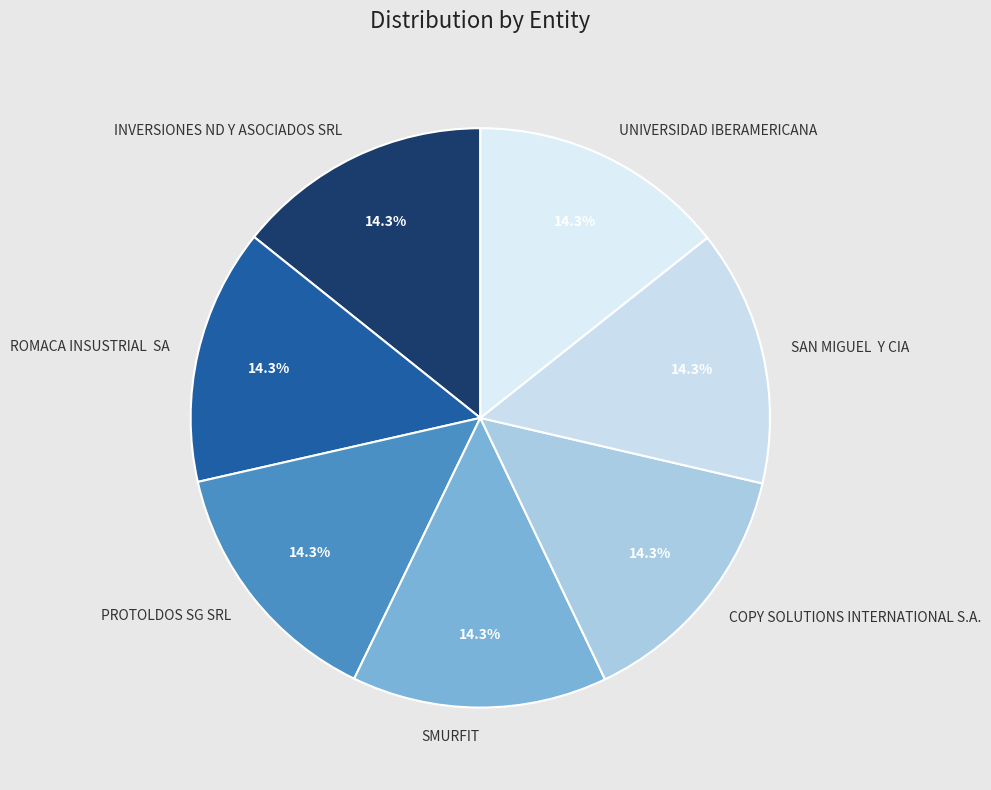

Approximately how many times larger is the value at SMURFIT compared to SAN MIGUEL Y CIA?

1.0